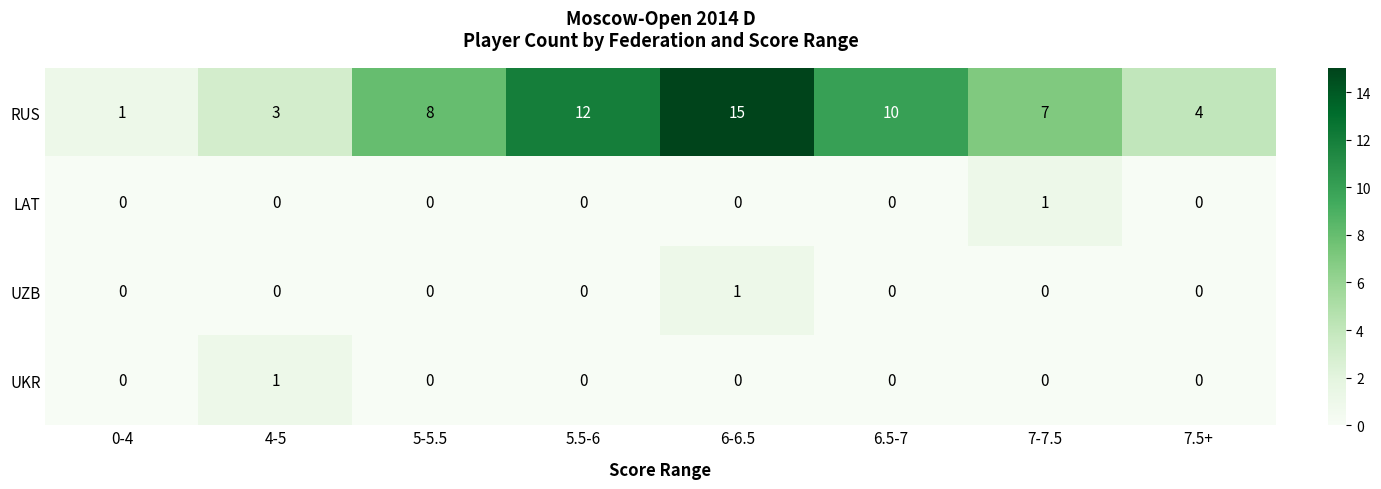

Which series changed the most between 6.5-7 and 7-7.5?

RUS